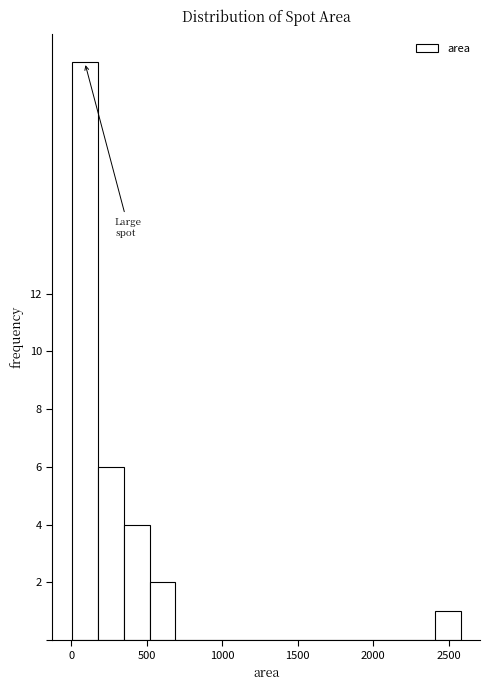

Around what value on the x-axis is the tallest bar? Give the approximate position of its centre, as read against the axis.

100